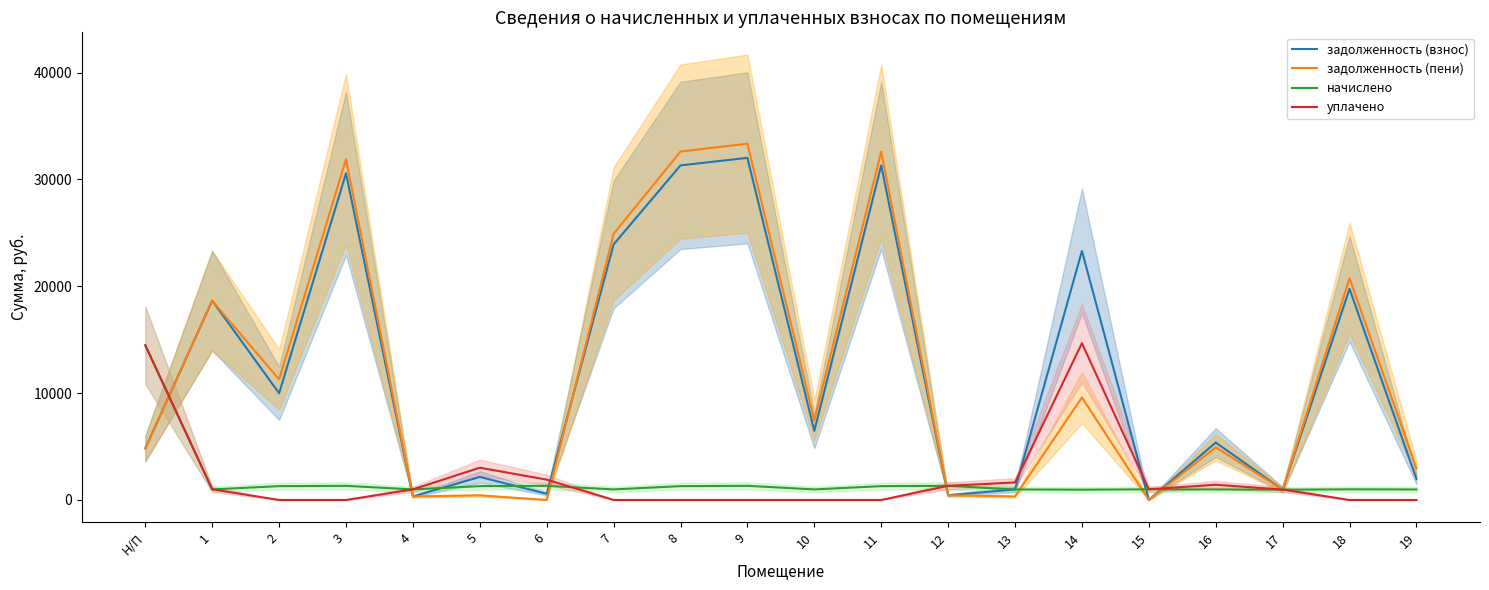

At which category is the sum across all series the highest?

9